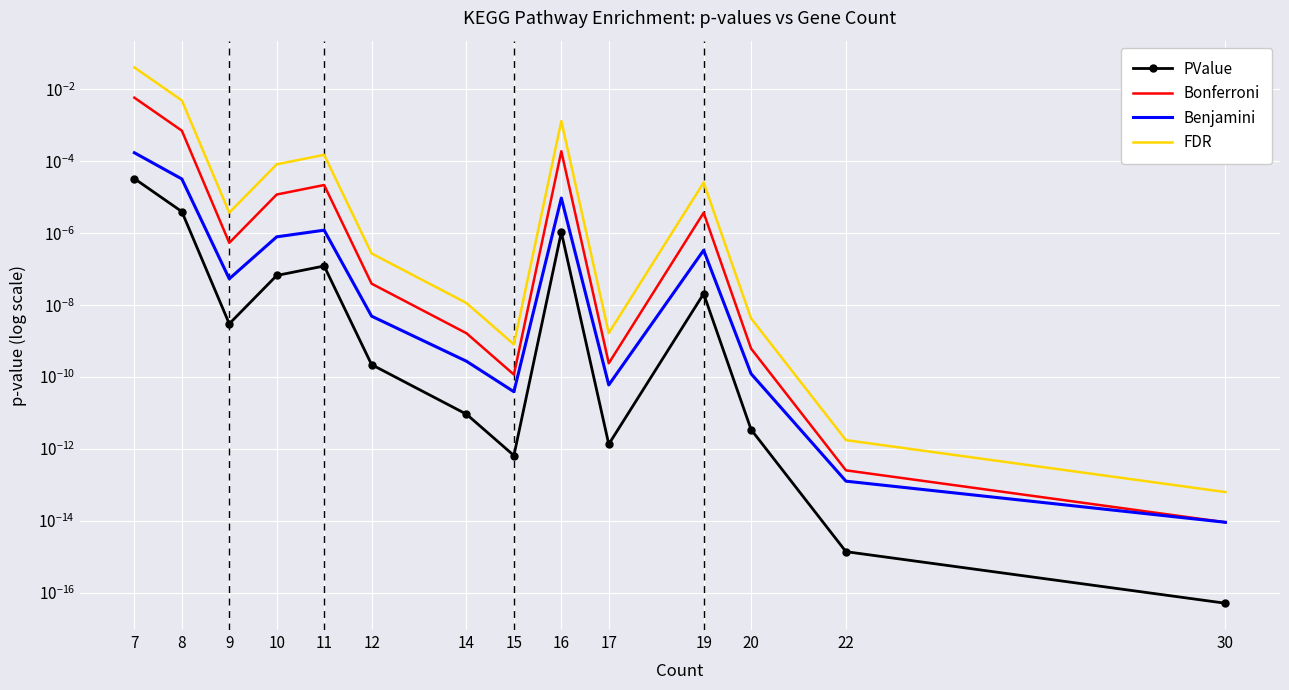

True or false: Bonferroni and PValue intersect in this chart.

False